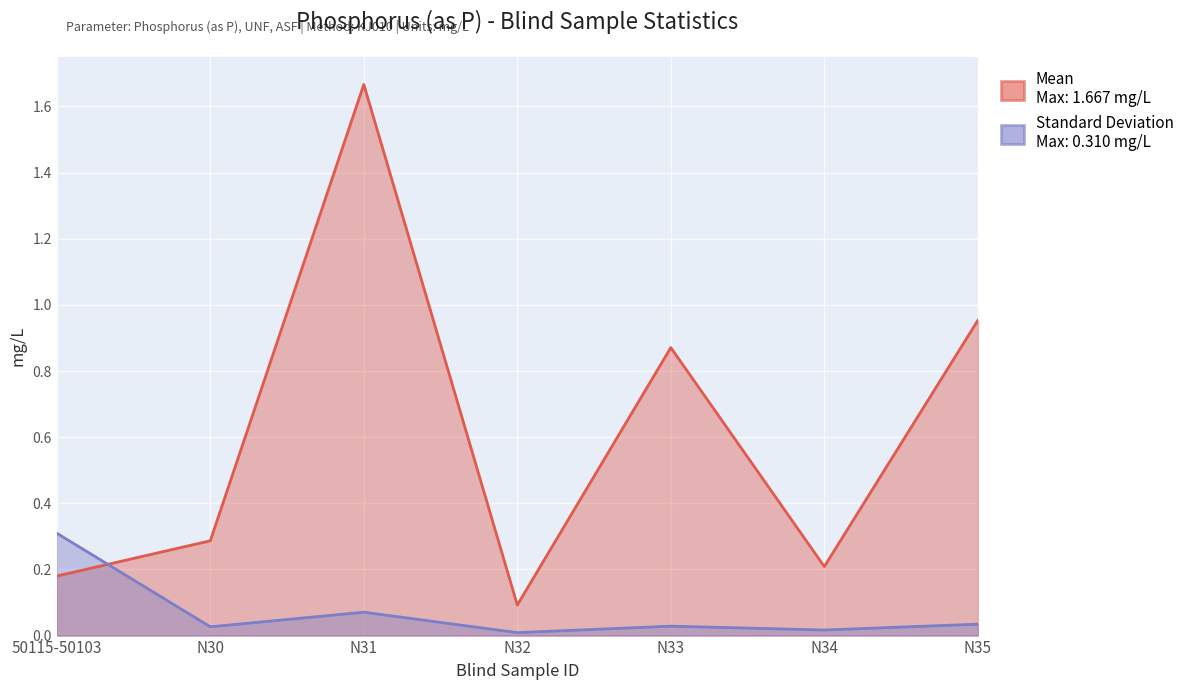

At which label does Mean reach its peak?

N31